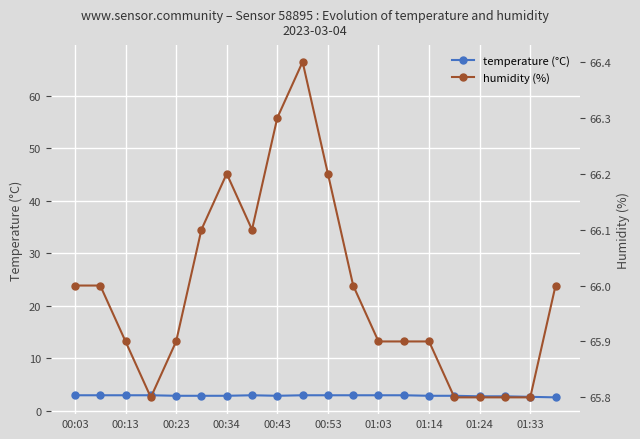

What is the minimum value shown in the chart?

2.6